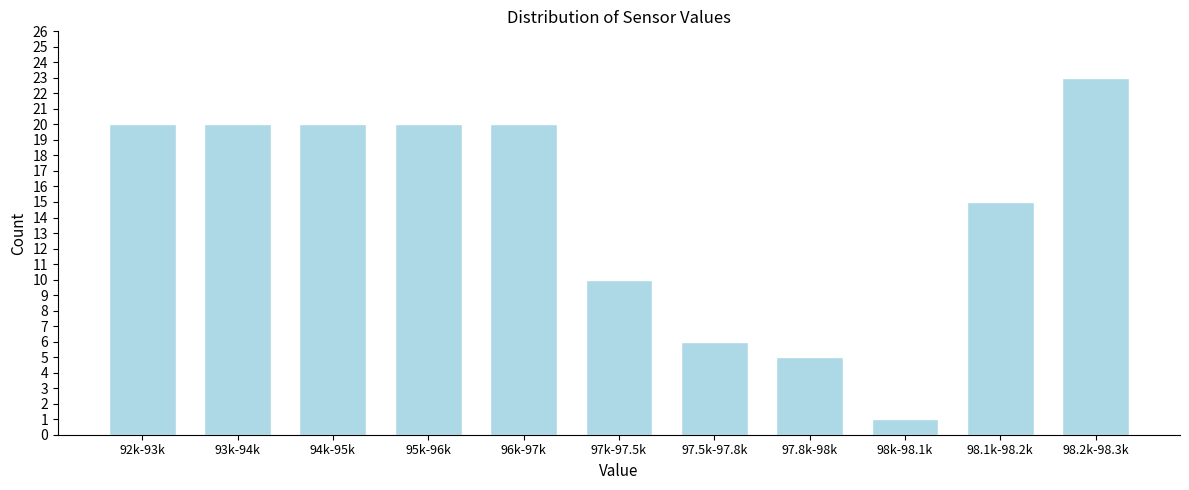

Reading left to right, list all the values displayed in this chart.

20	20	20	20	20	10	6	5	1	15	23